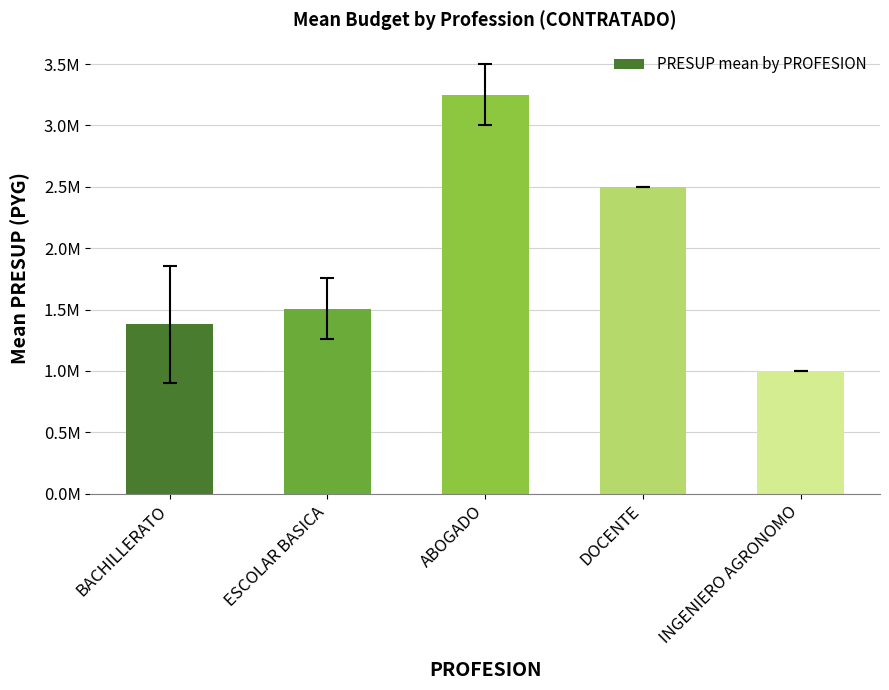

Which label corresponds to the largest value in the chart?

ABOGADO